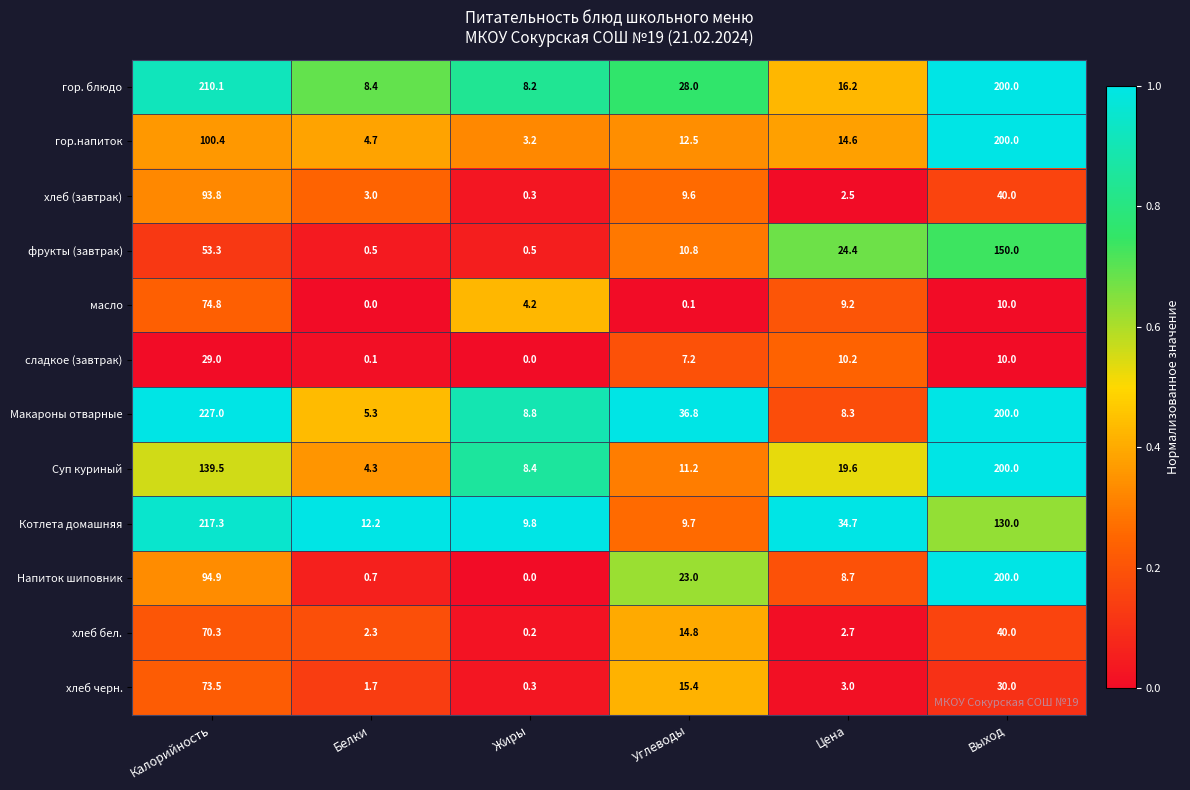

What is the lowest value of the Котлета домашняя series?

9.7